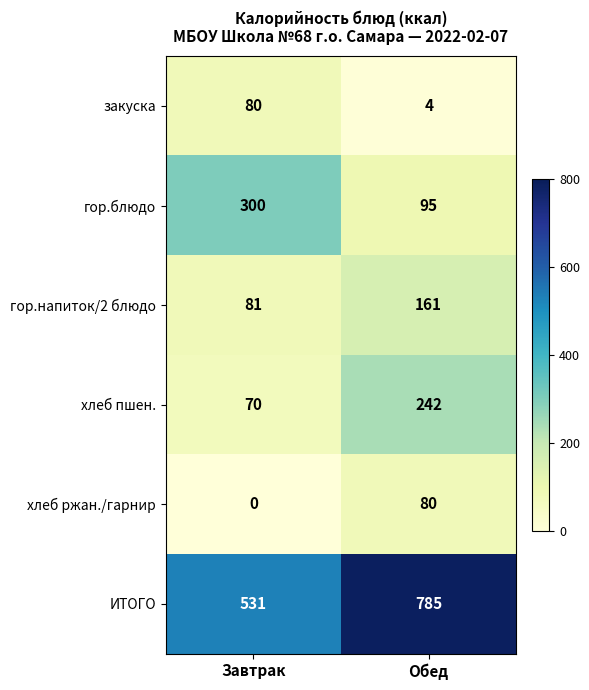

What is the difference between the highest and lowest values at Завтрак?

531